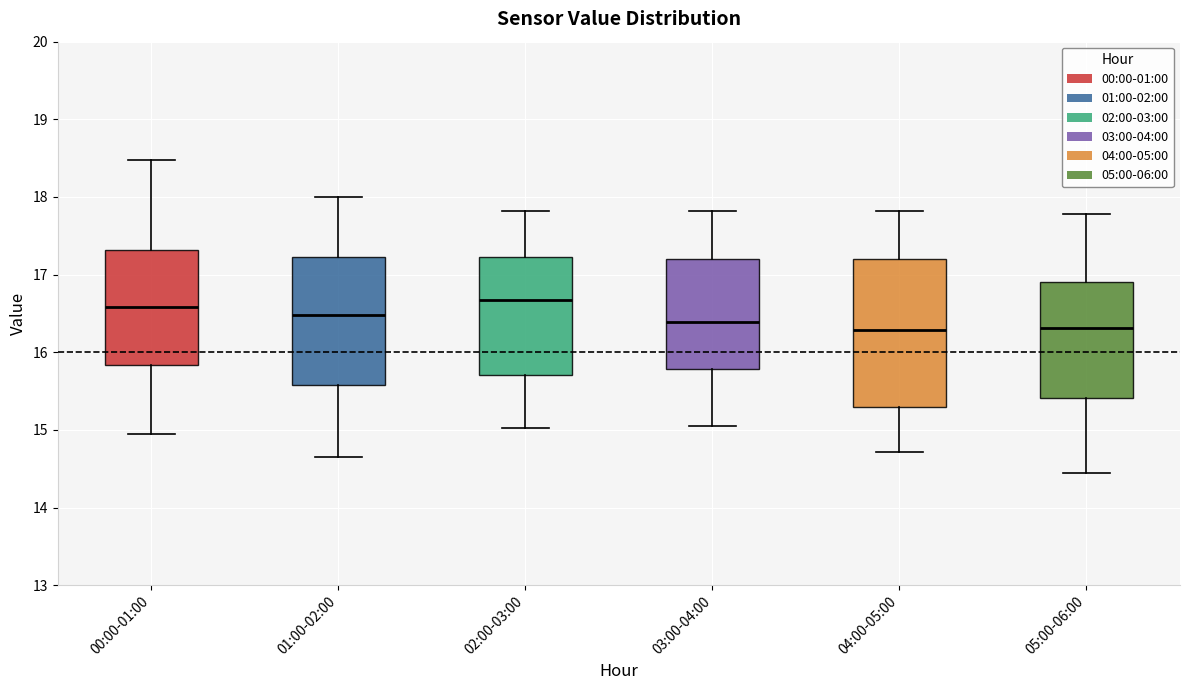

Reading left to right, transcribe this box plot: for each box, give where its median line is, the range the box spans, and where its two whiskers end, as read against the y-axis. The values are not printed on the chart, so give them approximately, as read against the axis.

00:00-01:00: median 16.6, box 15.8 to 17.3, whiskers 15.0 to 18.5
01:00-02:00: median 16.5, box 15.6 to 17.2, whiskers 14.7 to 18.0
02:00-03:00: median 16.7, box 15.7 to 17.2, whiskers 15.0 to 17.8
03:00-04:00: median 16.4, box 15.8 to 17.2, whiskers 15.1 to 17.8
04:00-05:00: median 16.3, box 15.3 to 17.2, whiskers 14.7 to 17.8
05:00-06:00: median 16.3, box 15.4 to 16.9, whiskers 14.5 to 17.8